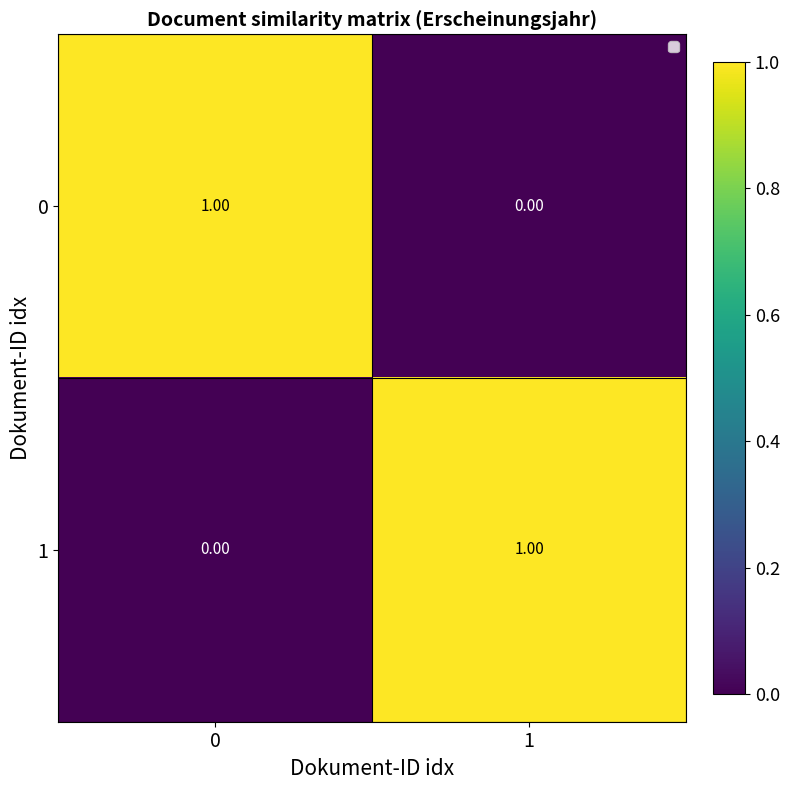

Rank the series at 0 from lowest to highest value.

1, 0